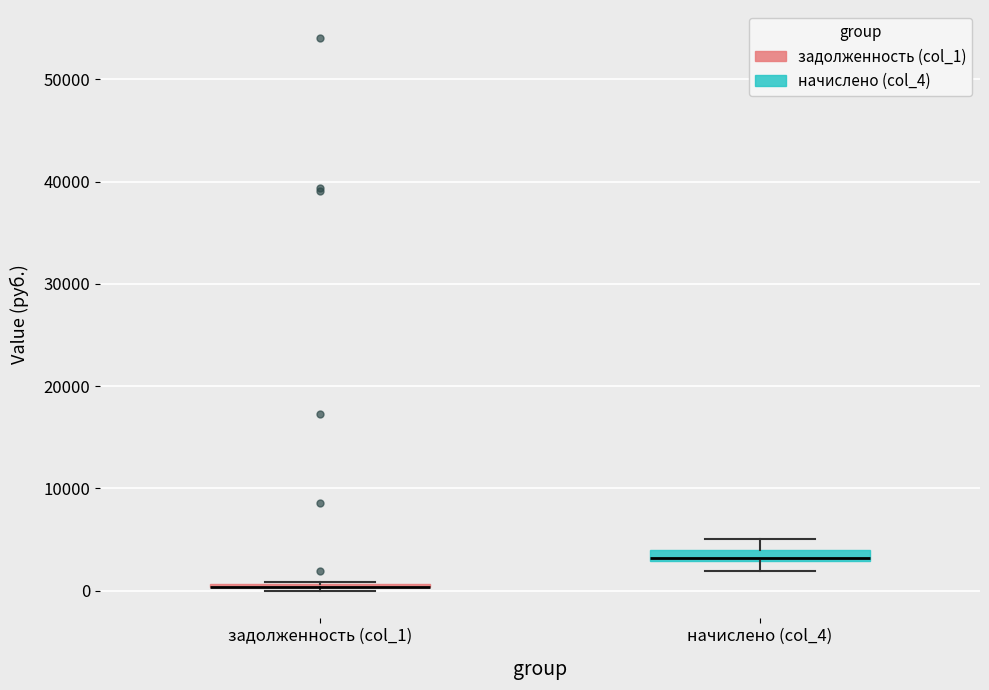

Where is the lower edge of the box for начислено (col_4) on the y-axis? The values are not printed on the chart, so give them approximately, as read against the axis.

3000